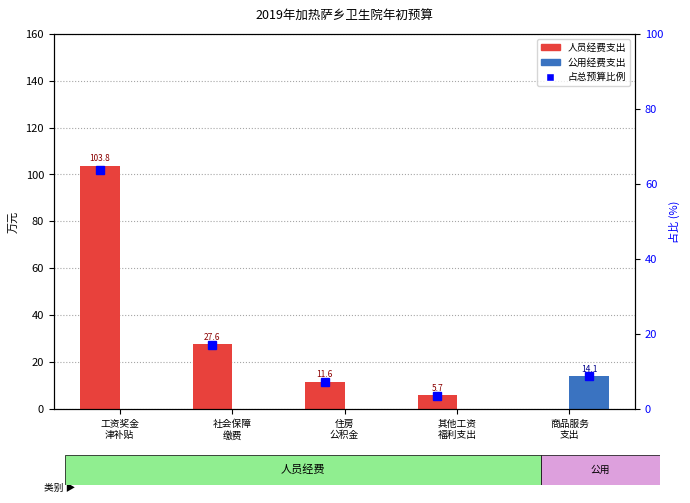

Which series changed the most between 工资奖金
津补贴 and 社会保障
缴费?

人员经费